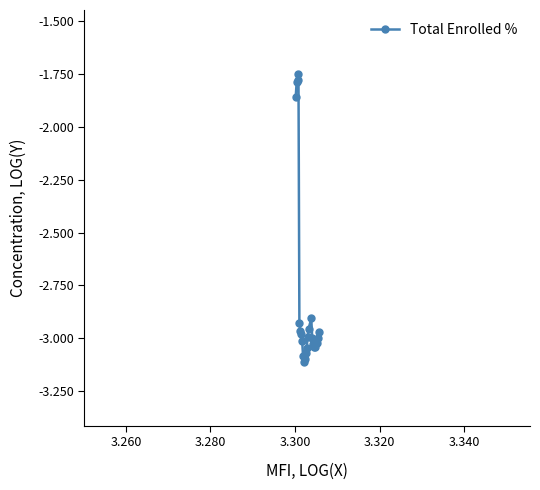

How many series are shown in this chart?

1